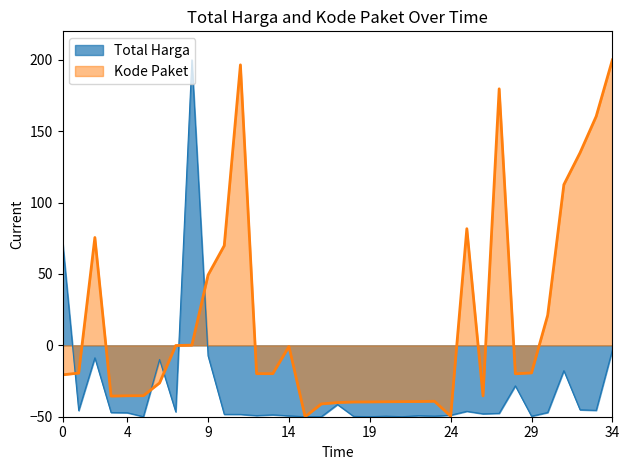

Where does the Total Harga series first go above -47?

0